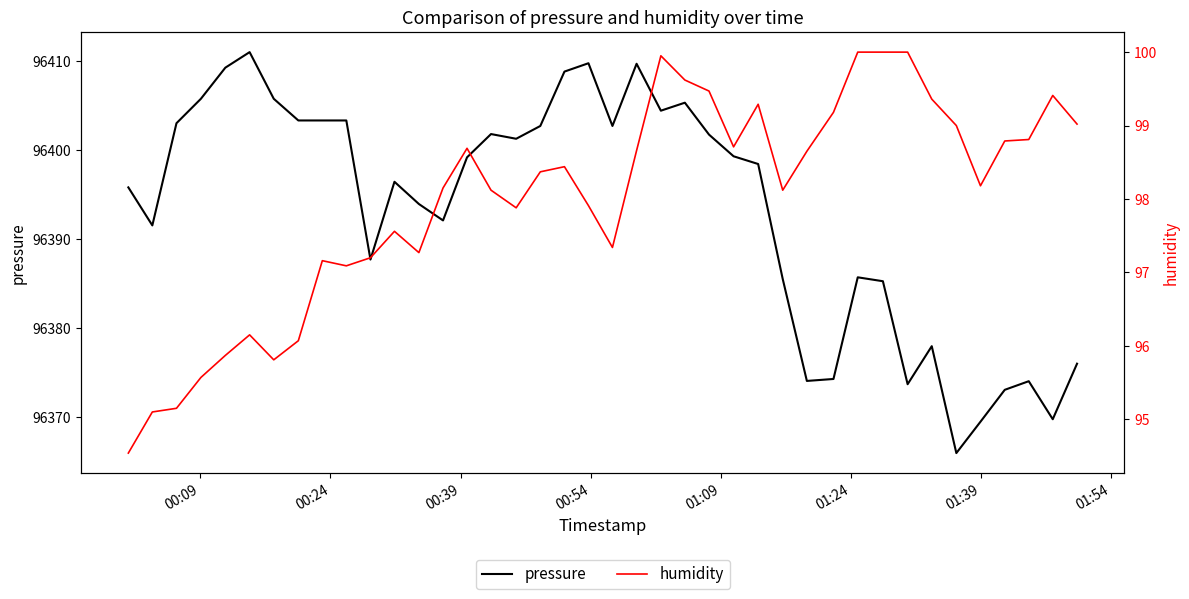

The value of pressure at 38 is 146684.7. True or false?

False